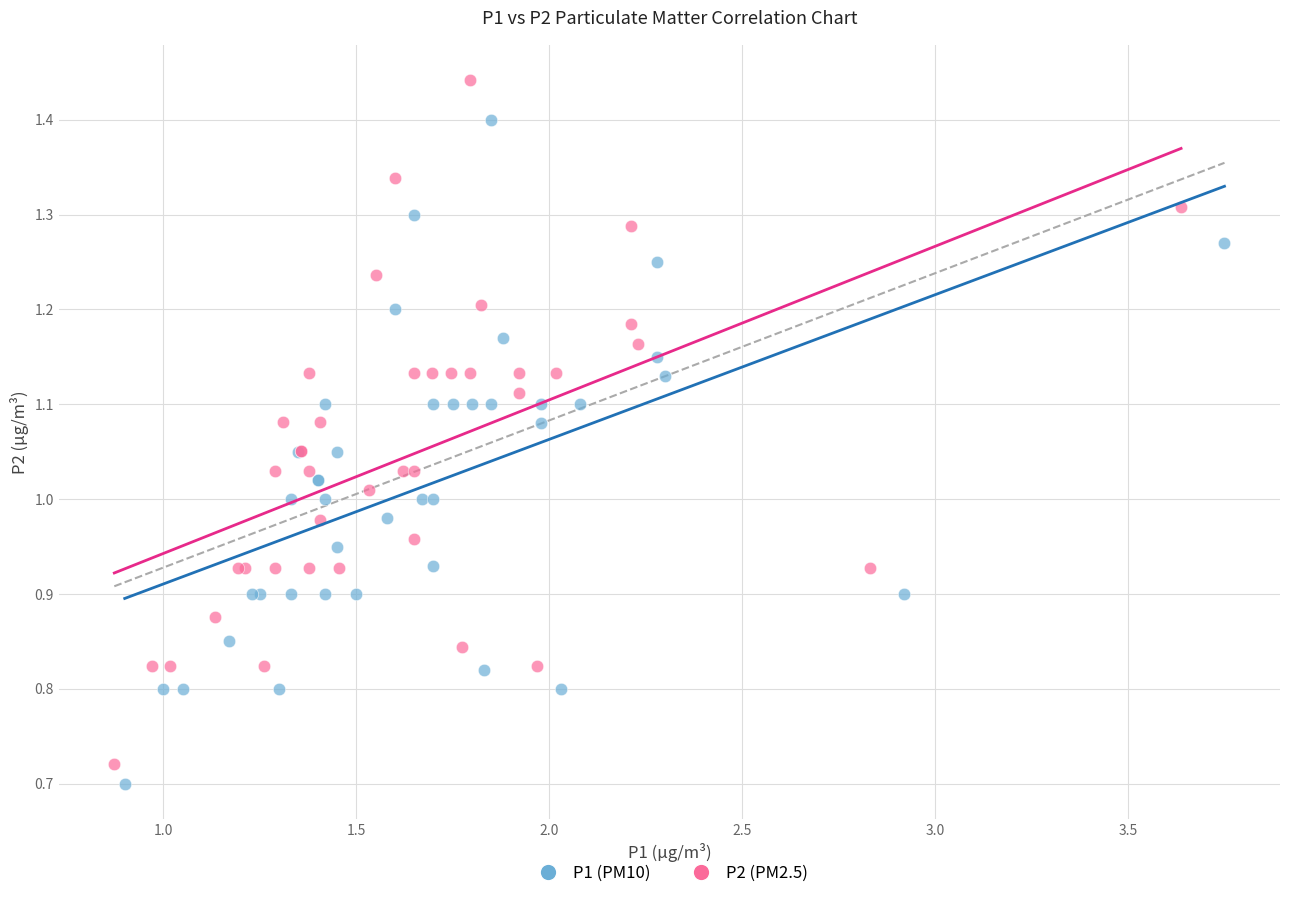

Which series has the widest spread of Y values?

P2 (PM2.5)